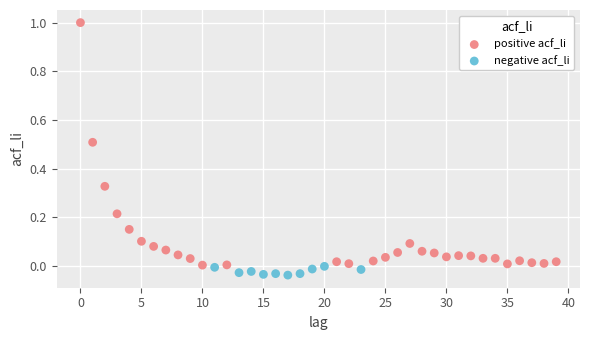

Which series contains the highest Y value?

positive acf_li